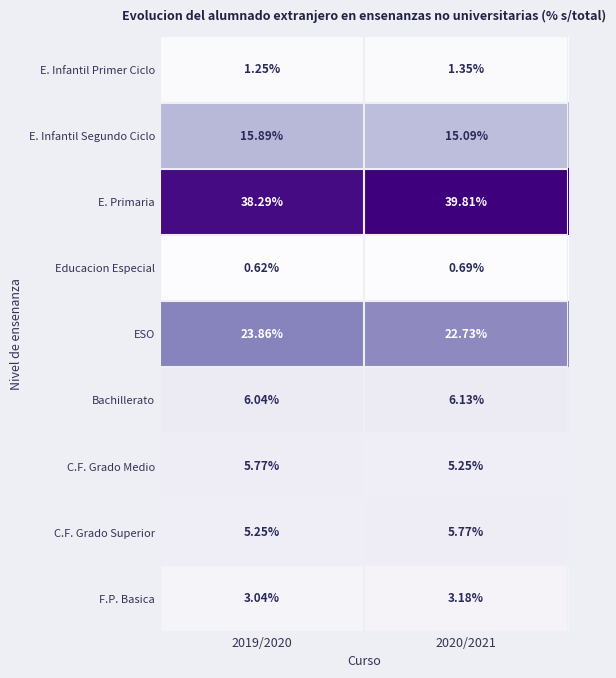

Between 2019/2020 and 2020/2021, which series saw the biggest shift?

E. Primaria